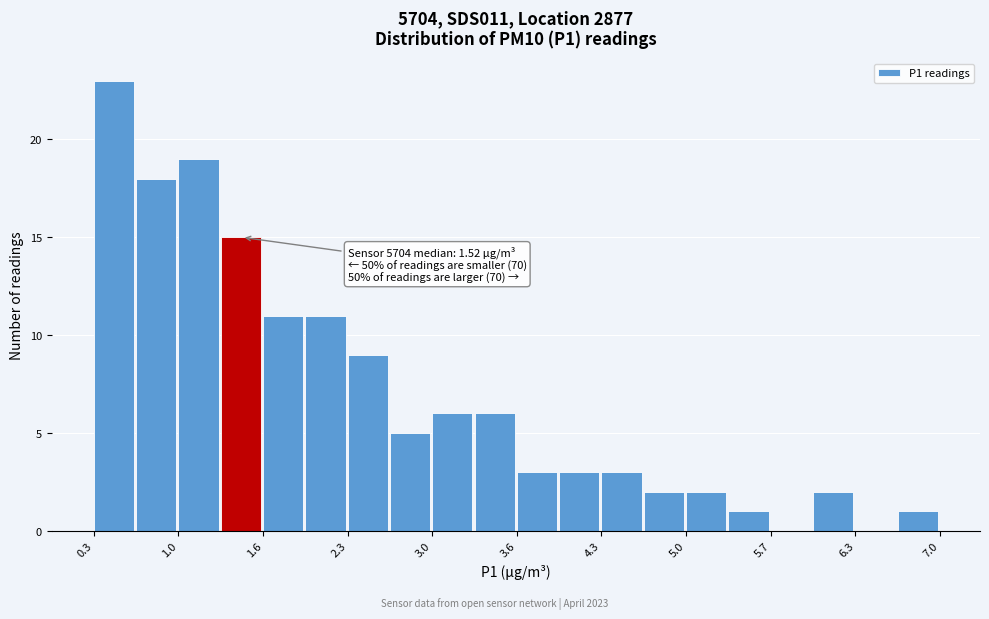

Around what value on the x-axis is the tallest bar? Give the approximate position of its centre, as read against the axis.

0.5